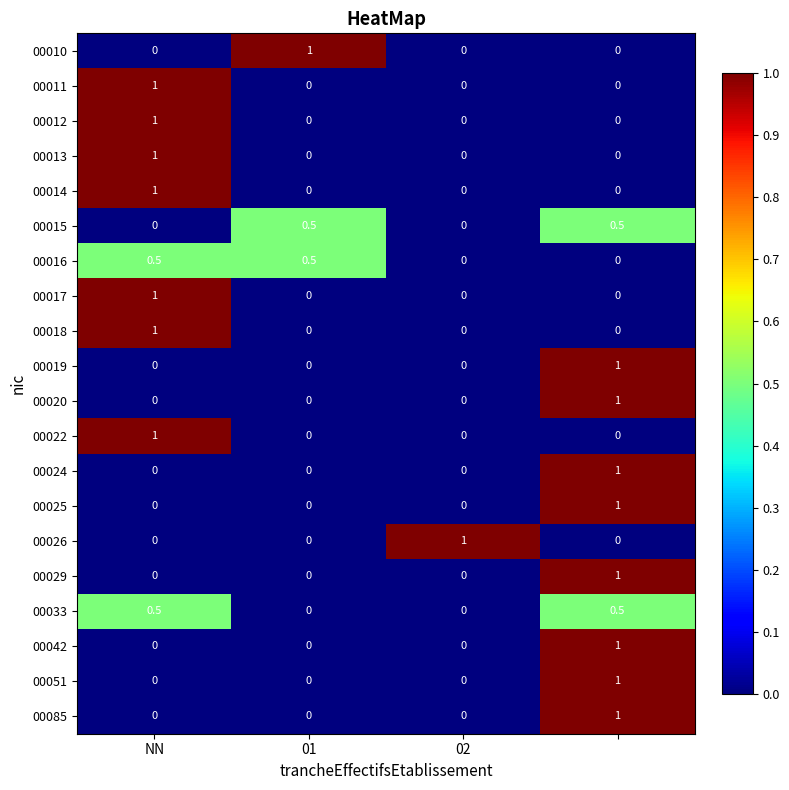

How many 00012 values are between 0 and 1?

4